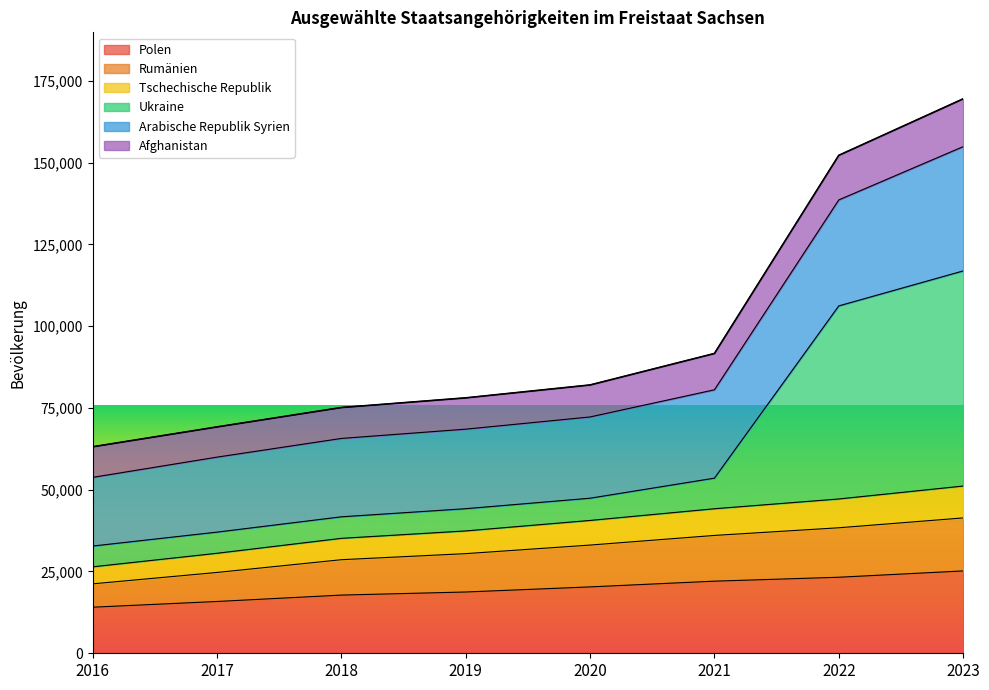

What is the total value across all series at 2022?

152195